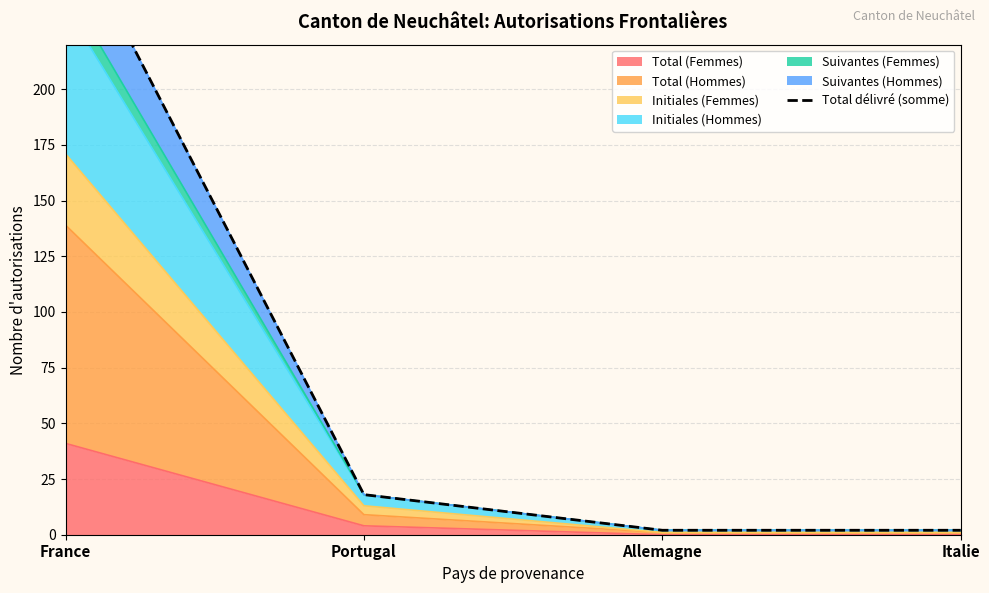

Which category has the lowest value across all series?

Allemagne